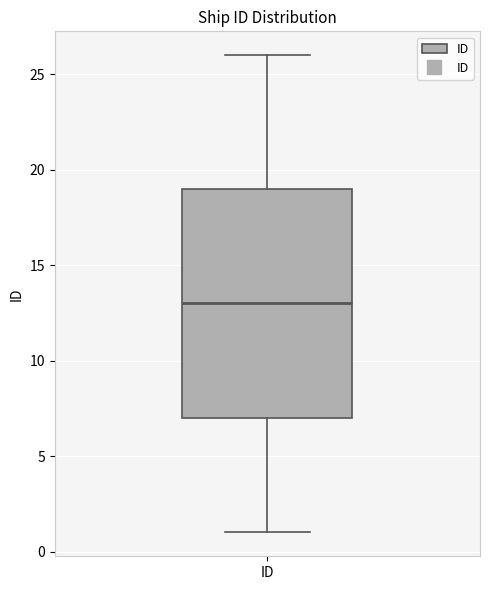

Read this box plot against the y-axis: the position of the median line, the range covered by the box, and the ends of both whiskers. The values are not printed on the chart, so give them approximately, as read against the axis.

median 13, box 7 to 19, whiskers 1 to 26